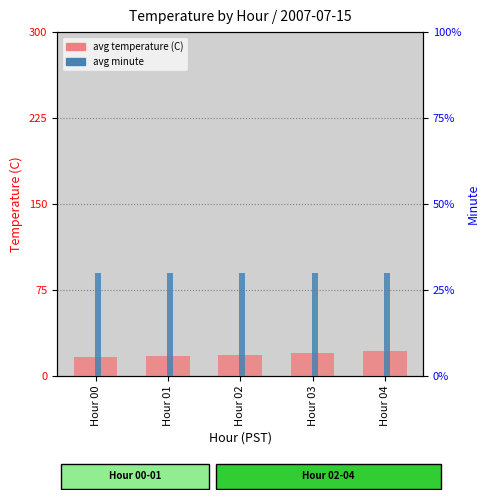

Reading left to right, extract all data points from this chart.

avg temperature (C): Hour 00=16.3	Hour 01=17.4	Hour 02=18.6	Hour 03=20.1	Hour 04=21.8
avg minute: Hour 00=30.0	Hour 01=30.0	Hour 02=30.0	Hour 03=30.0	Hour 04=30.0